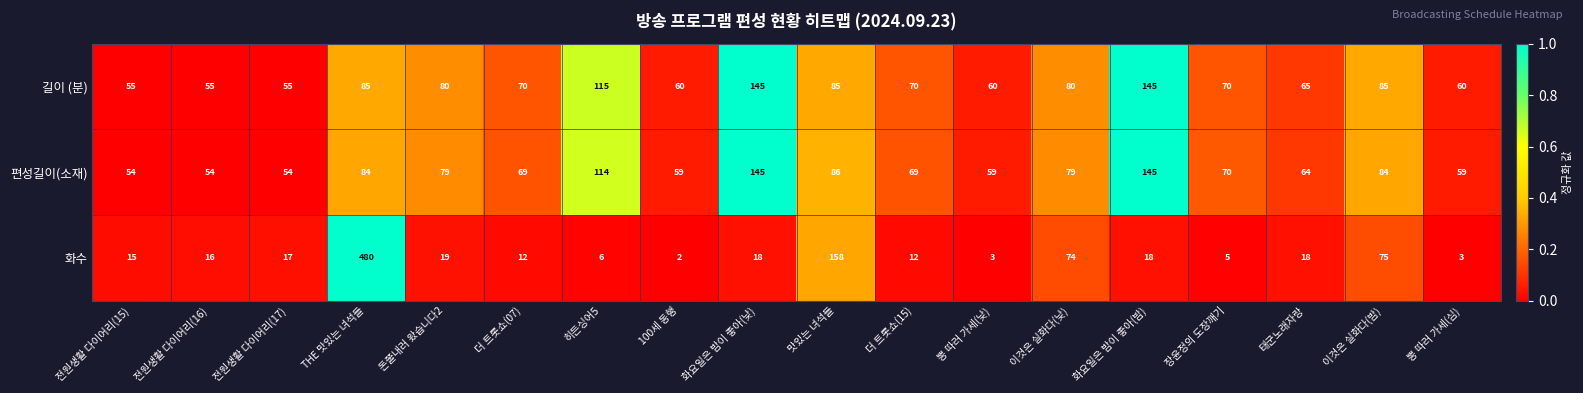

At which label does 편성길이(소재) first exceed 70?

THE 맛있는 녀석들